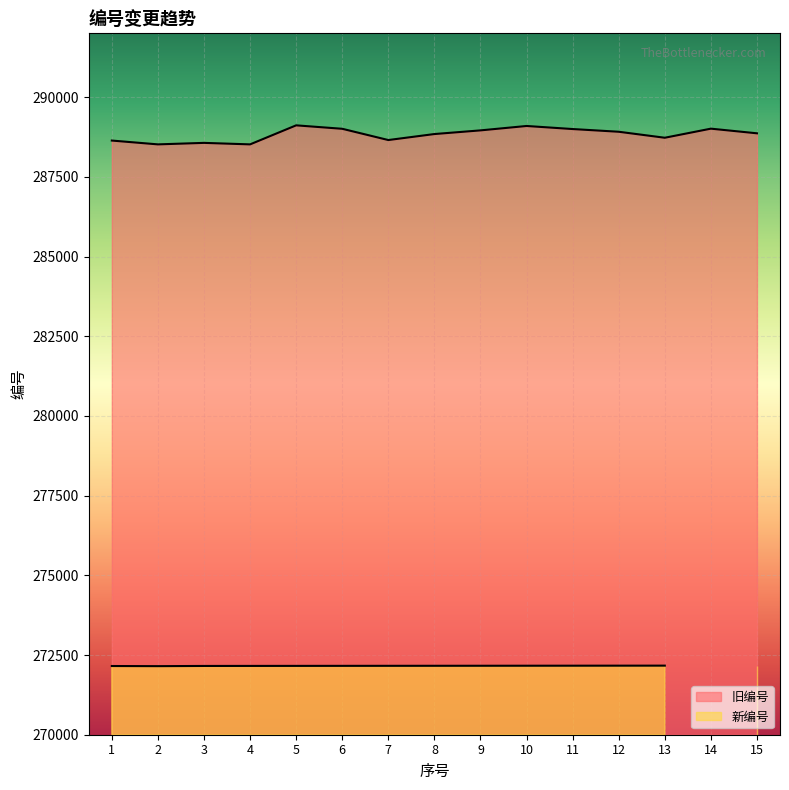

What is the maximum value shown in the chart?

289114